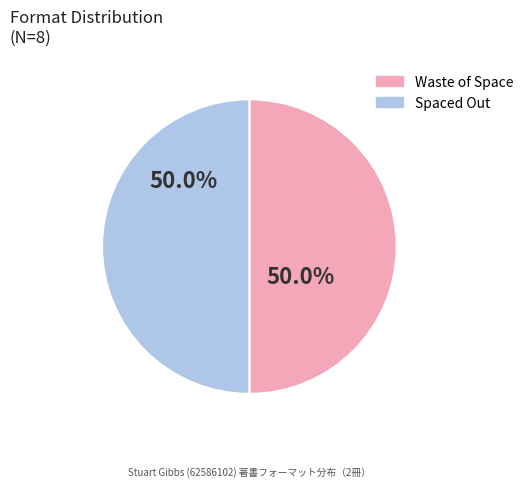

Approximately how many times larger is the value at Spaced Out compared to Waste of Space?

1.0